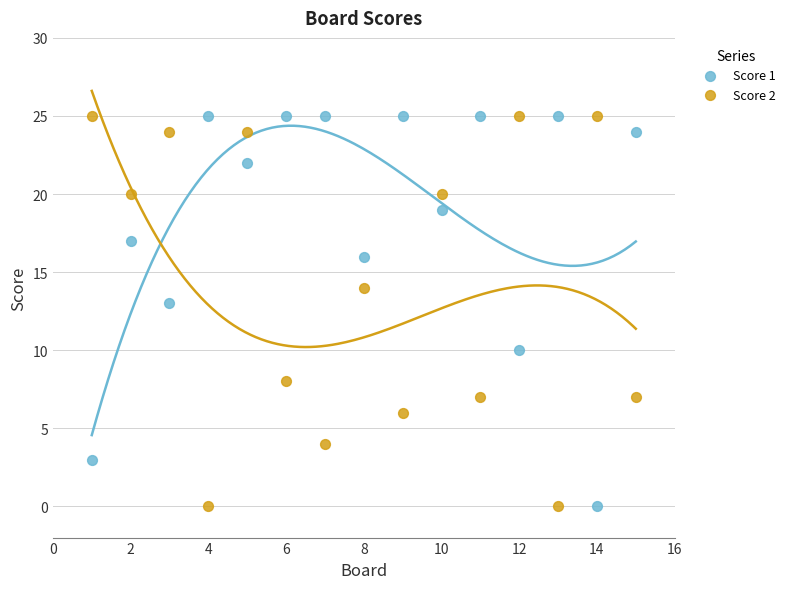

Across all series, what Y value is closest to 12?

13